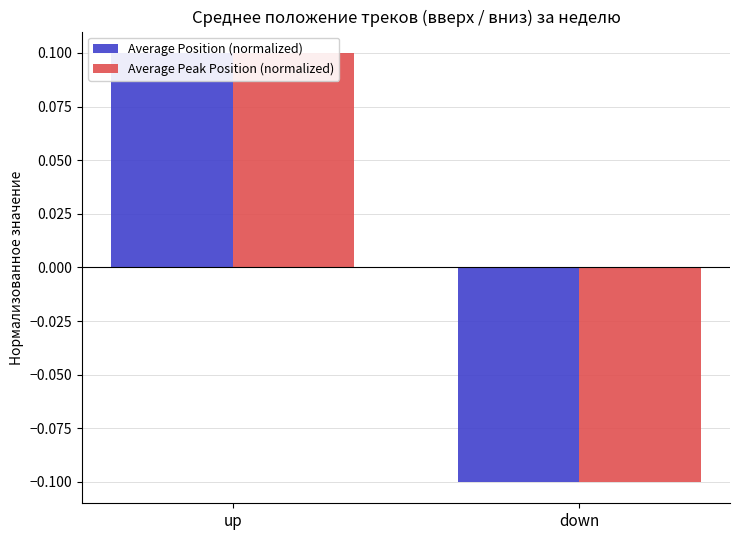

What is the value of the Average Peak Position (normalized) bar at the 1st from the left?

0.1